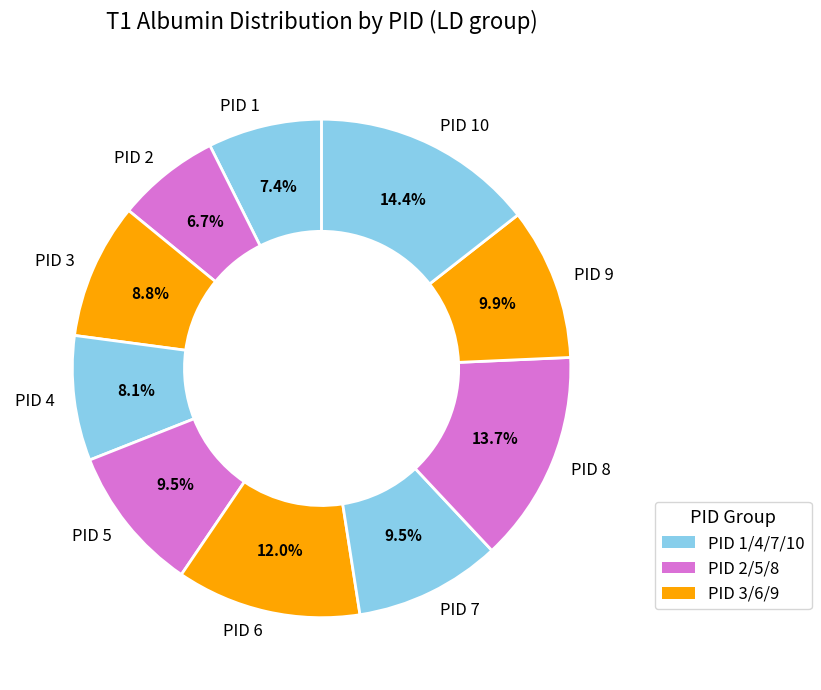

Approximately how many times larger is the value at PID 7 compared to PID 3?

1.1